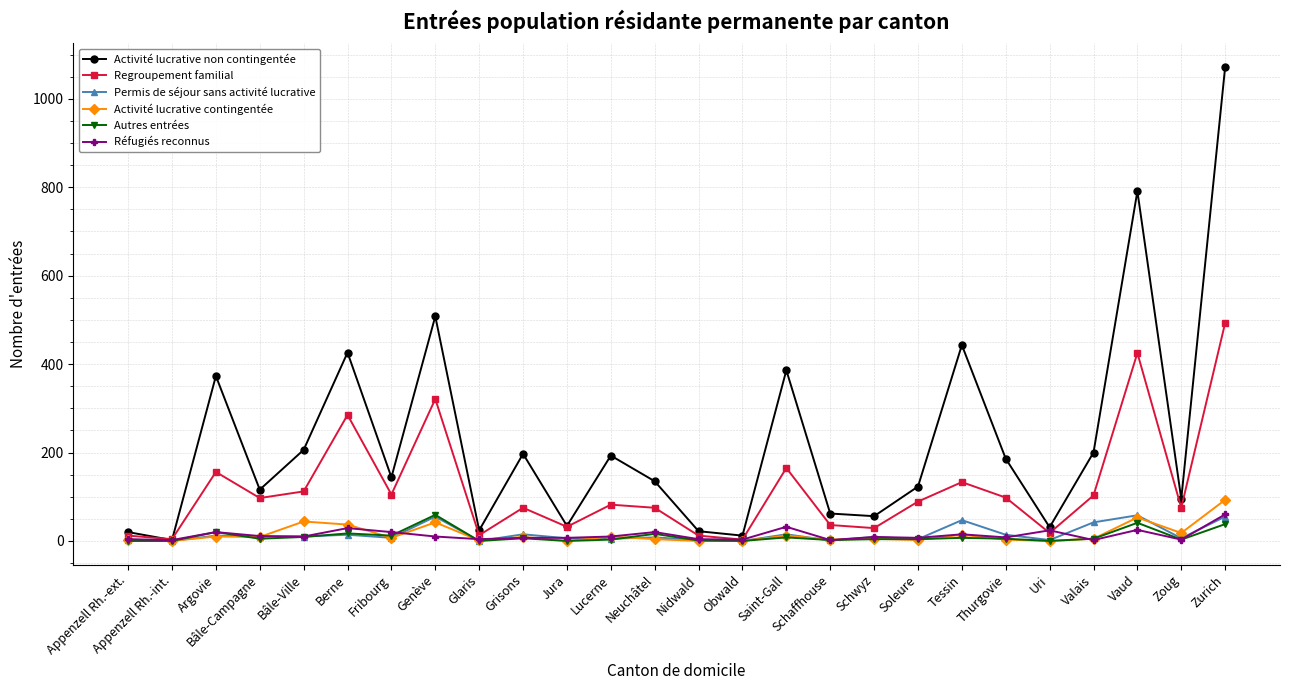

What is the greatest value displayed?

1072